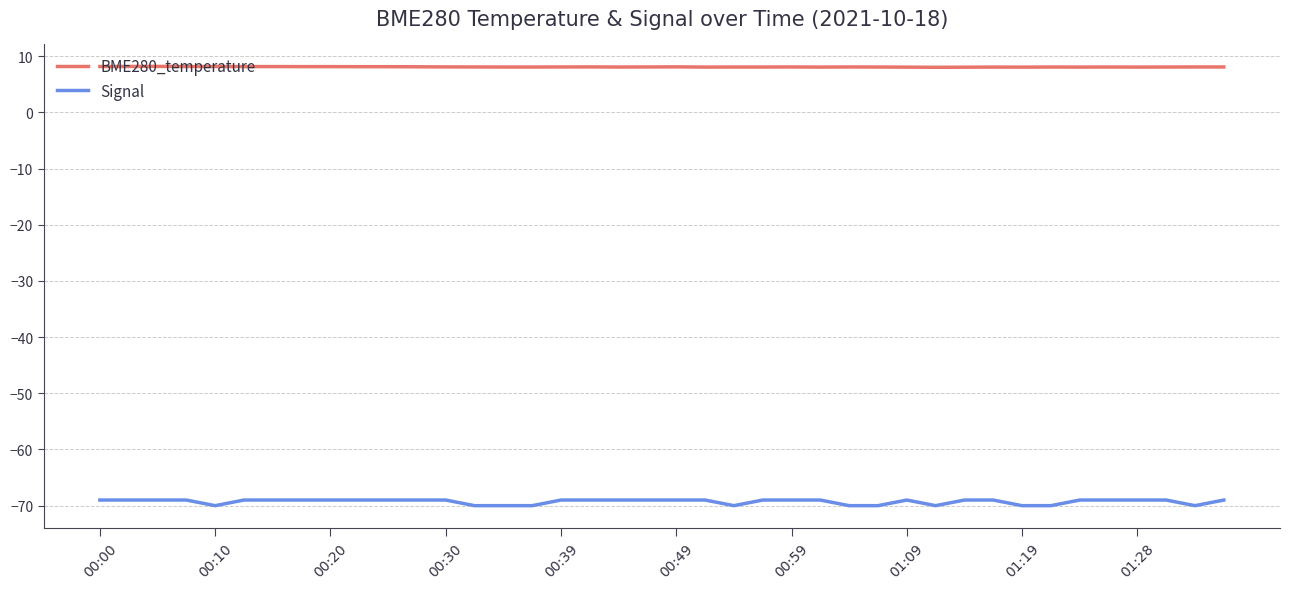

What are all the series names shown in the legend?

BME280_temperature, Signal